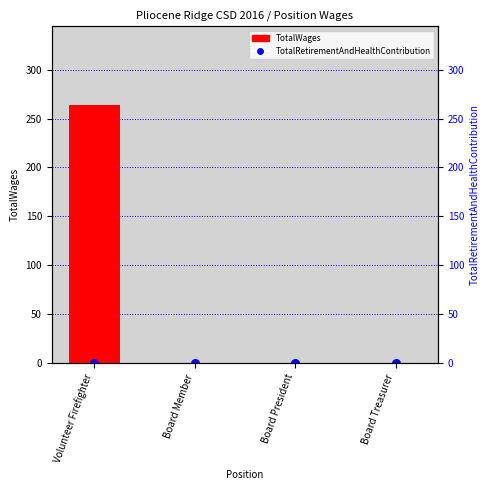

At which category is the sum across all series the highest?

Volunteer Firefighter